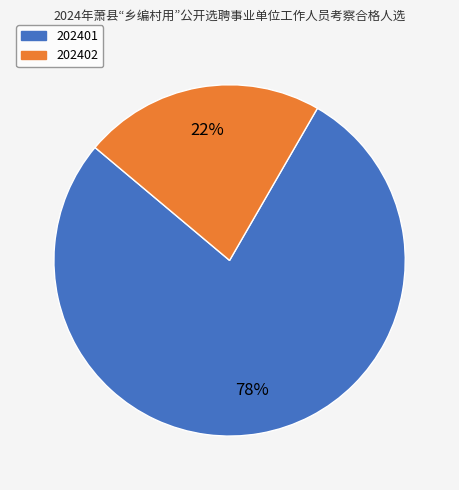

Which slice is the smallest?

202402